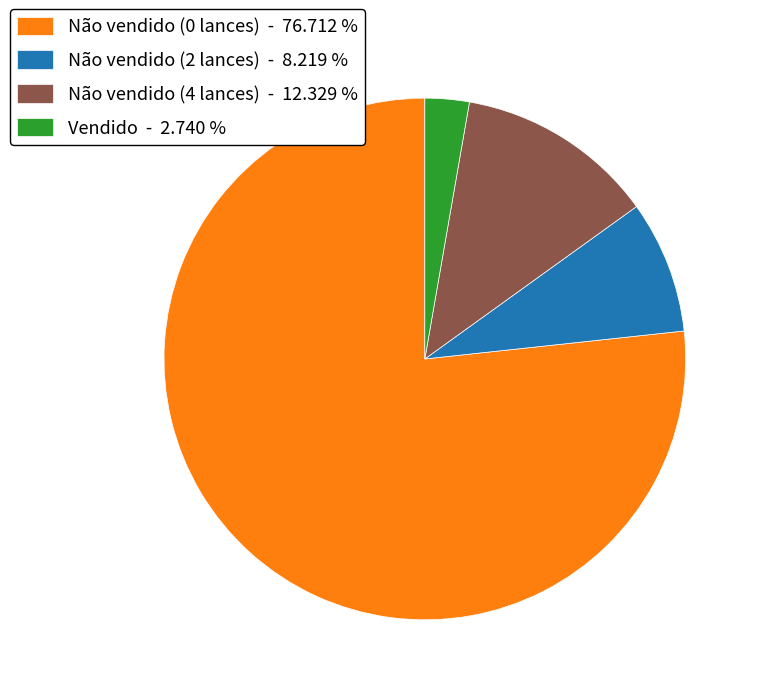

Is Não vendido (0 lances) - 76.712 % the majority of the pie?

Yes